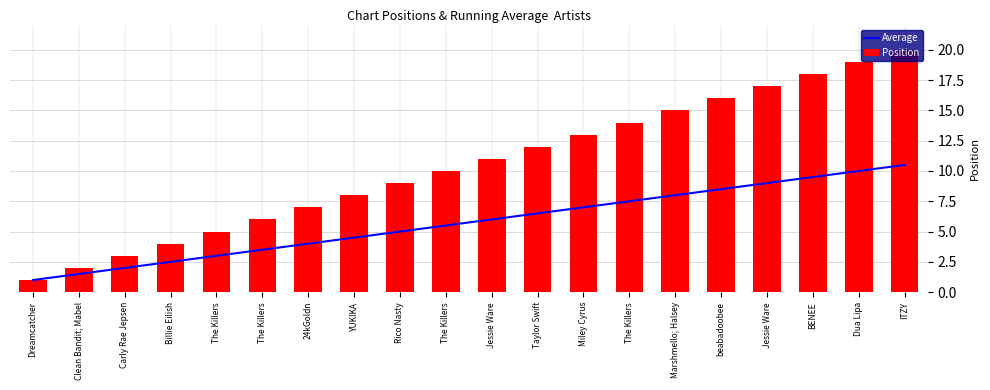

What is the label of the 9th bar from the right?

Taylor Swift